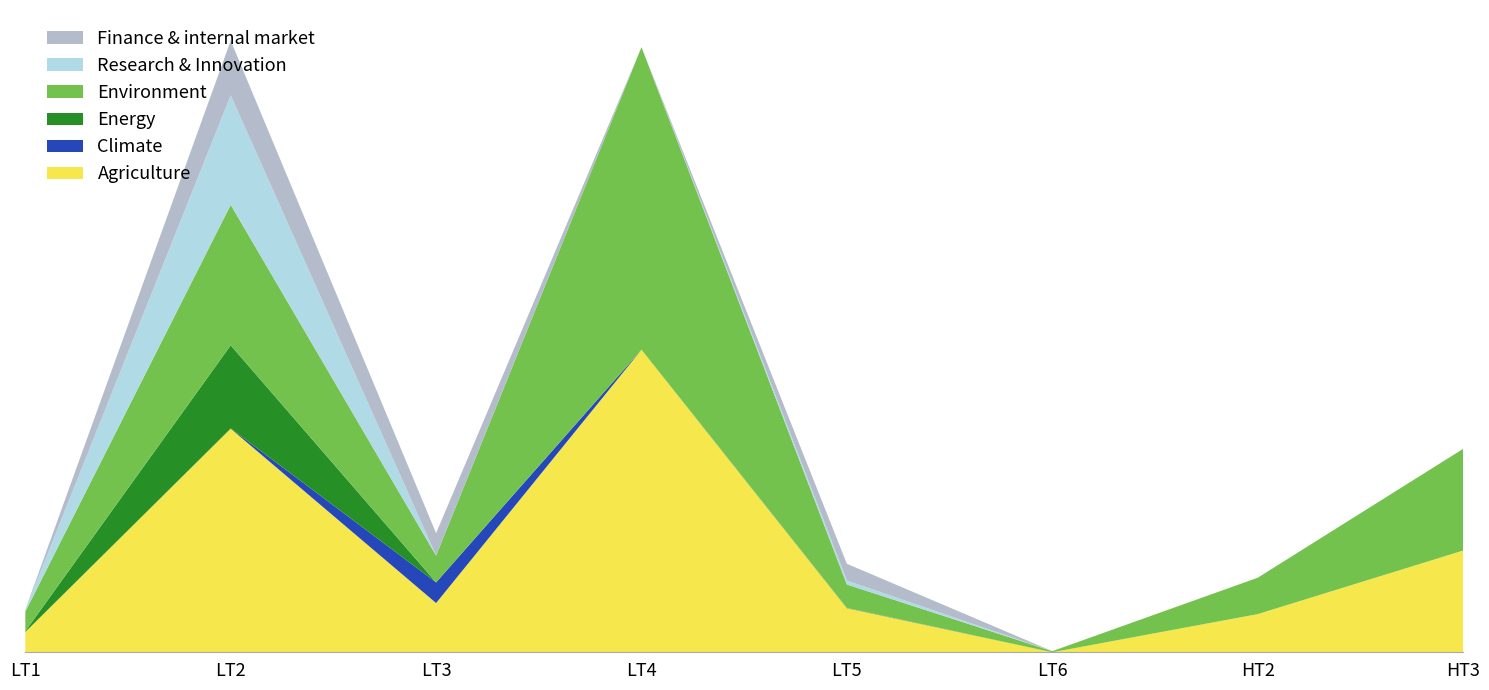

Reading left to right, extract all data points from this chart.

Agriculture: LT1=239631.1	LT2=2639673.0	LT3=581115.0	LT4=3571450.8	LT5=520780.0	LT6=0.0	HT2=450479.0	HT3=1200358.0
Climate: LT1=0.0	LT2=2705.6	LT3=243812.0	LT4=0.0	LT5=3116.0	LT6=0.0	HT2=0.0	HT3=0.0
Energy: LT1=8181.0	LT2=981001.0	LT3=0.0	LT4=812.0	LT5=0.0	LT6=0.0	HT2=0.0	HT3=0.0
Environment: LT1=231450.1	LT2=1658672.0	LT3=316982.0	LT4=3570638.8	LT5=276207.0	LT6=13172.0	HT2=429151.2	HT3=1200358.0
Research & Innovation: LT1=23970.7	LT2=1292797.9	LT3=0.0	LT4=0.0	LT5=46721.0	LT6=0.0	HT2=0.0	HT3=0.0
Finance & internal market: LT1=0.0	LT2=645535.0	LT3=264133.0	LT4=0.0	LT5=197852.0	LT6=0.0	HT2=0.0	HT3=0.0